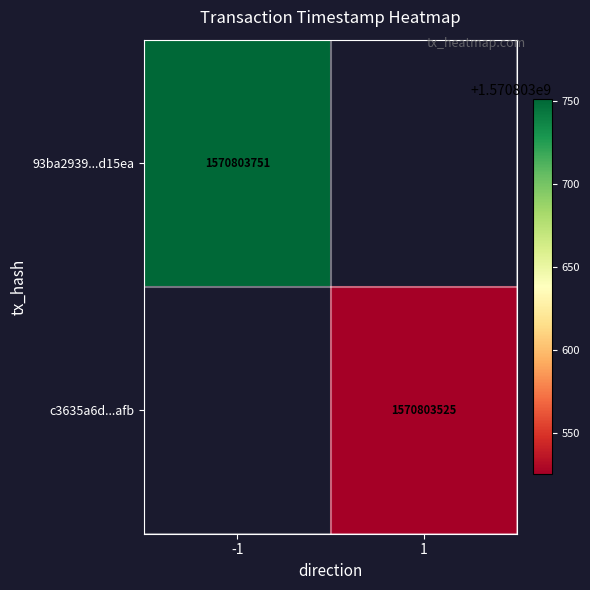

Is it true that 93ba29392cf697a1443405011b491d2bfcd15ea equals 1 at 1?

False